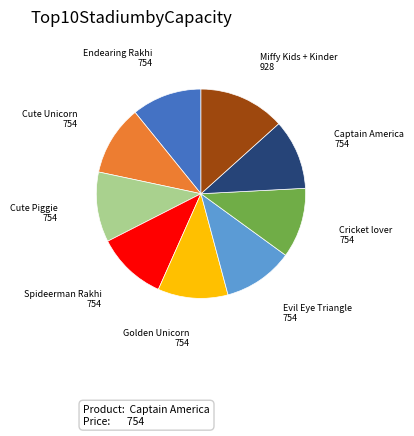

Combined, do Miffy Kids + Kinder and Cute Unicorn account for over 50%?

No